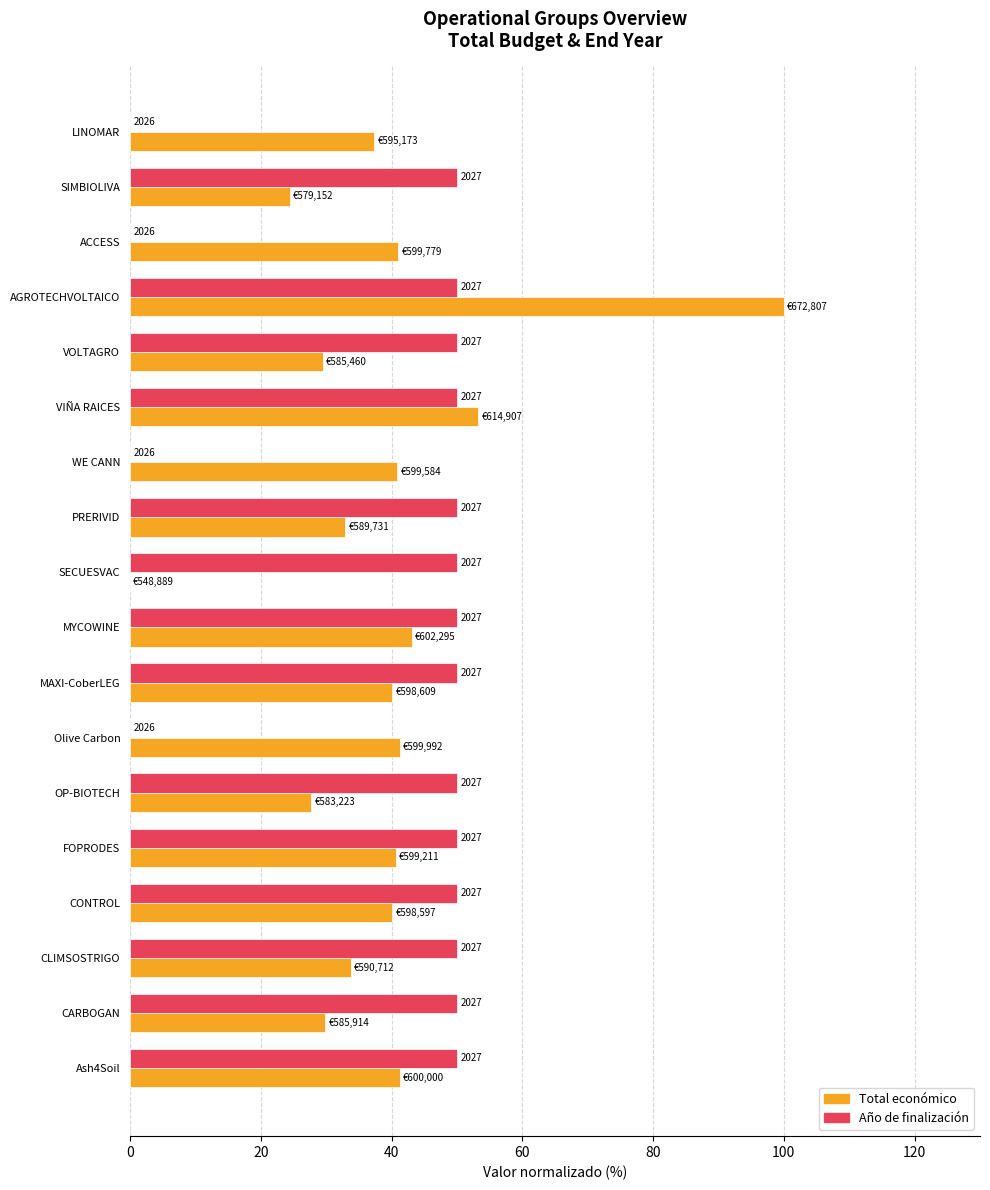

Reading right to left, extract all data points from this chart.

Total económico (normalizado): 41.2	29.9	33.8	40.1	40.6	27.7	41.2	40.1	43.1	0.0	33.0	40.9	53.3	29.5	100.0	41.1	24.4	37.4
Año de finalización (normalizado): 50.0	50.0	50.0	50.0	50.0	50.0	0.0	50.0	50.0	50.0	50.0	0.0	50.0	50.0	50.0	0.0	50.0	0.0